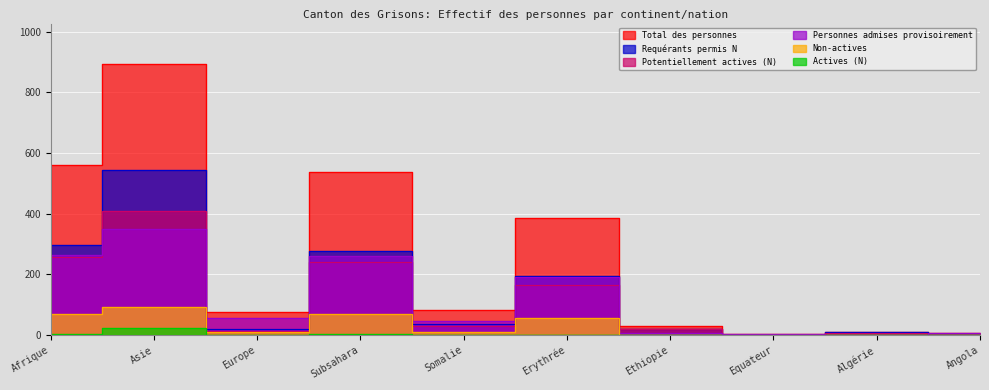

True or false: Non-actives and Requérants permis N cross at least once.

True